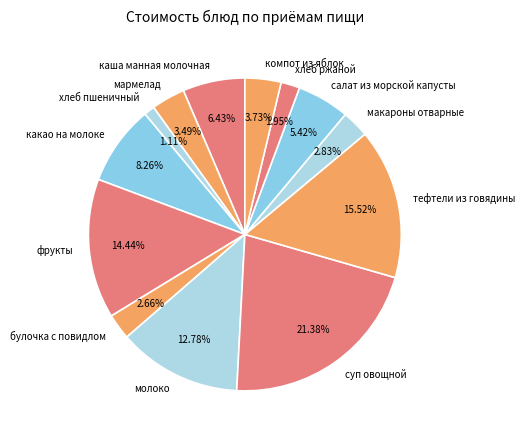

Count the number of slices in the pie.

13